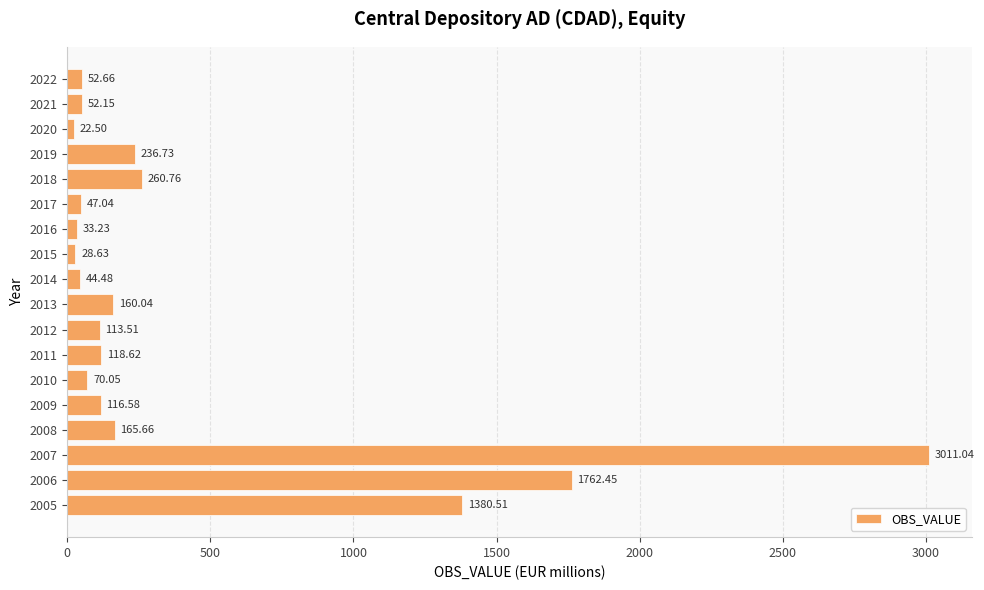

Which has a higher value, 2005 or 2008?

2005